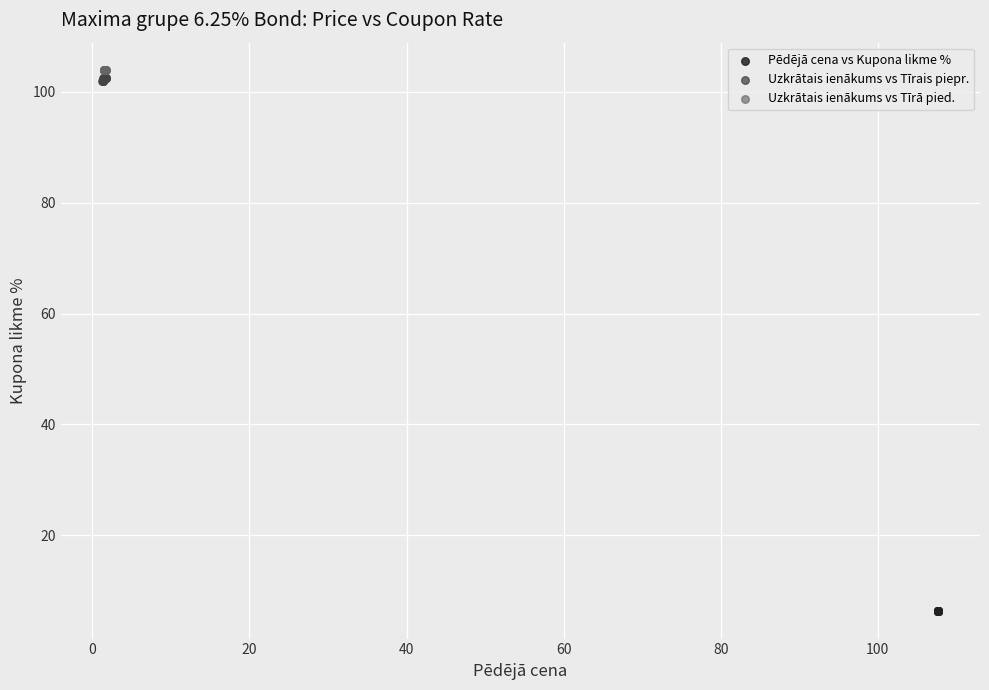

Which series reaches the minimum Y coordinate?

Pēdējā cena vs Kupona likme %